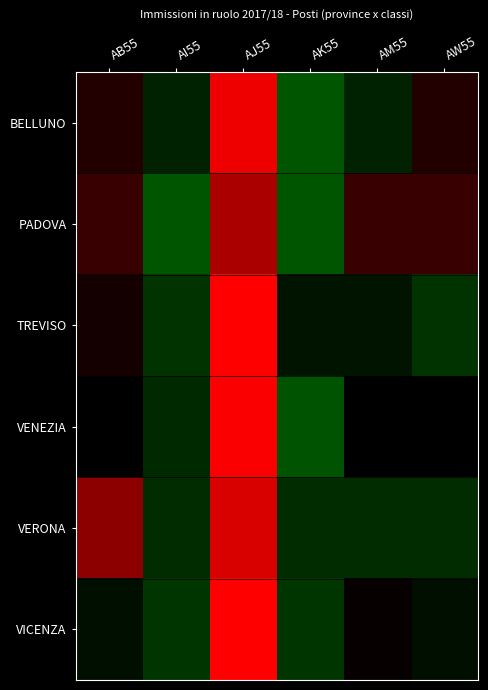

Rank the series at AB55 from highest to lowest value.

VERONA, PADOVA, BELLUNO, TREVISO, VENEZIA, VICENZA